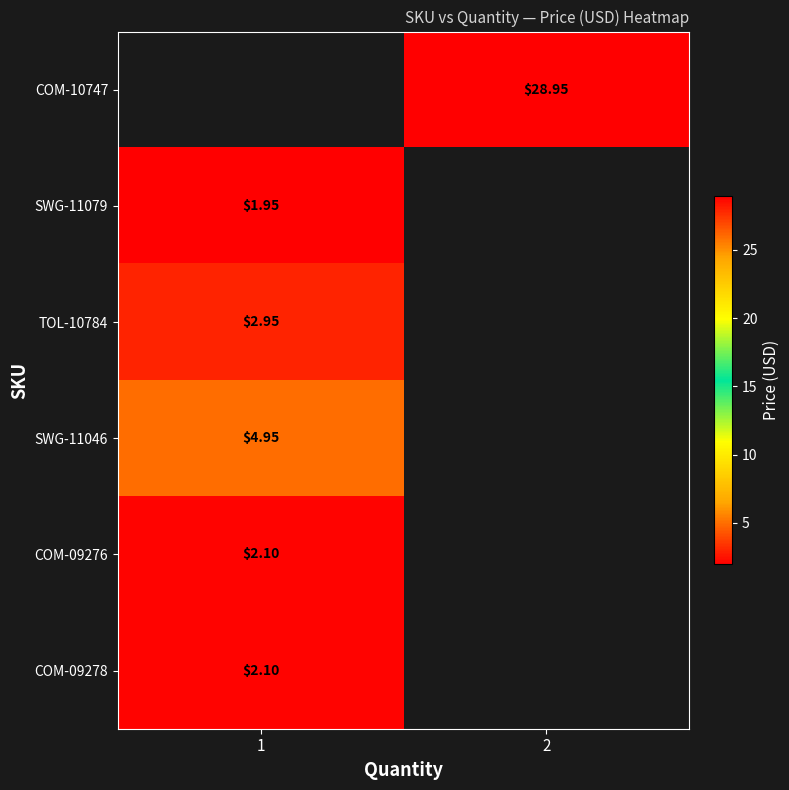

The TOL-10784 series shows 3.0 at 1. True or false?

True